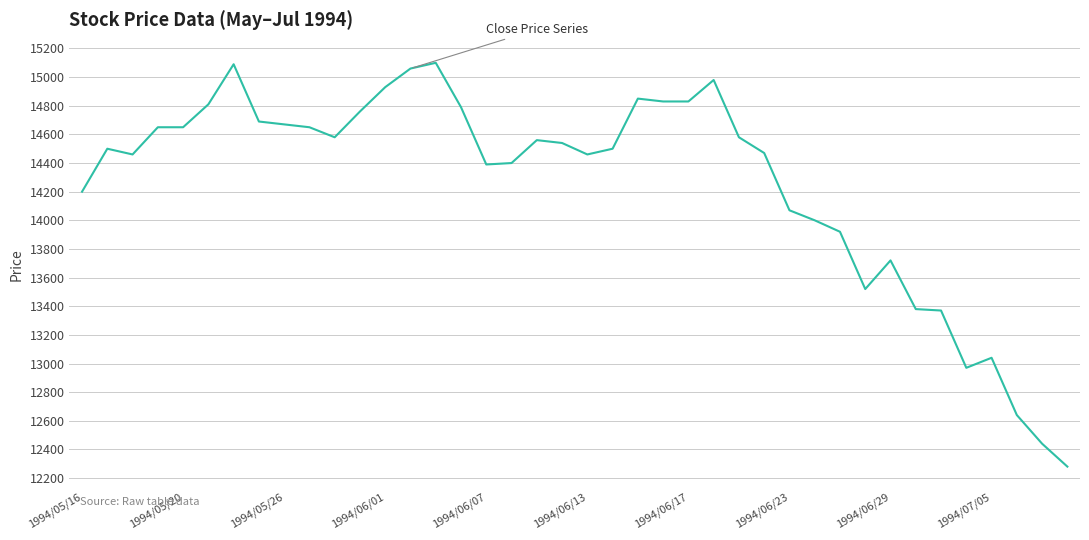

What is the maximum value shown in the chart?

15100